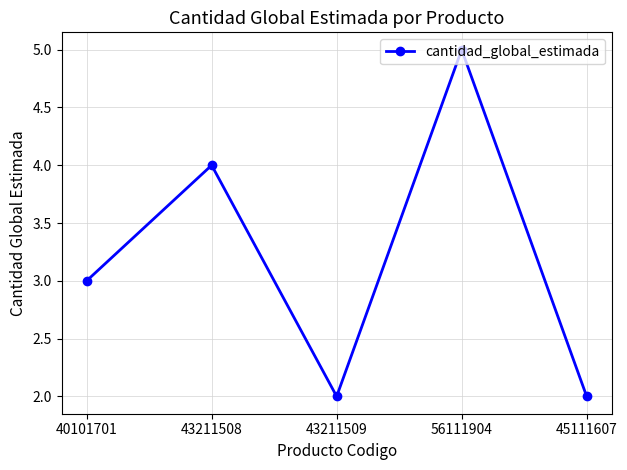

What is the minimum value shown in the chart?

2